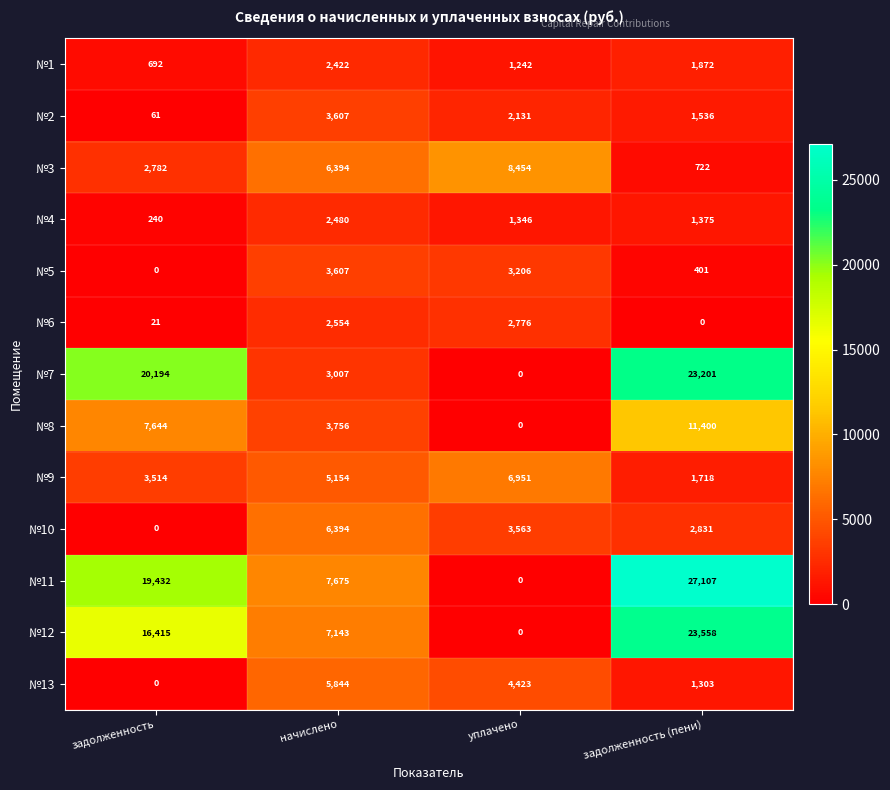

What is the difference between the maximum and minimum values in the №13 series?

5844